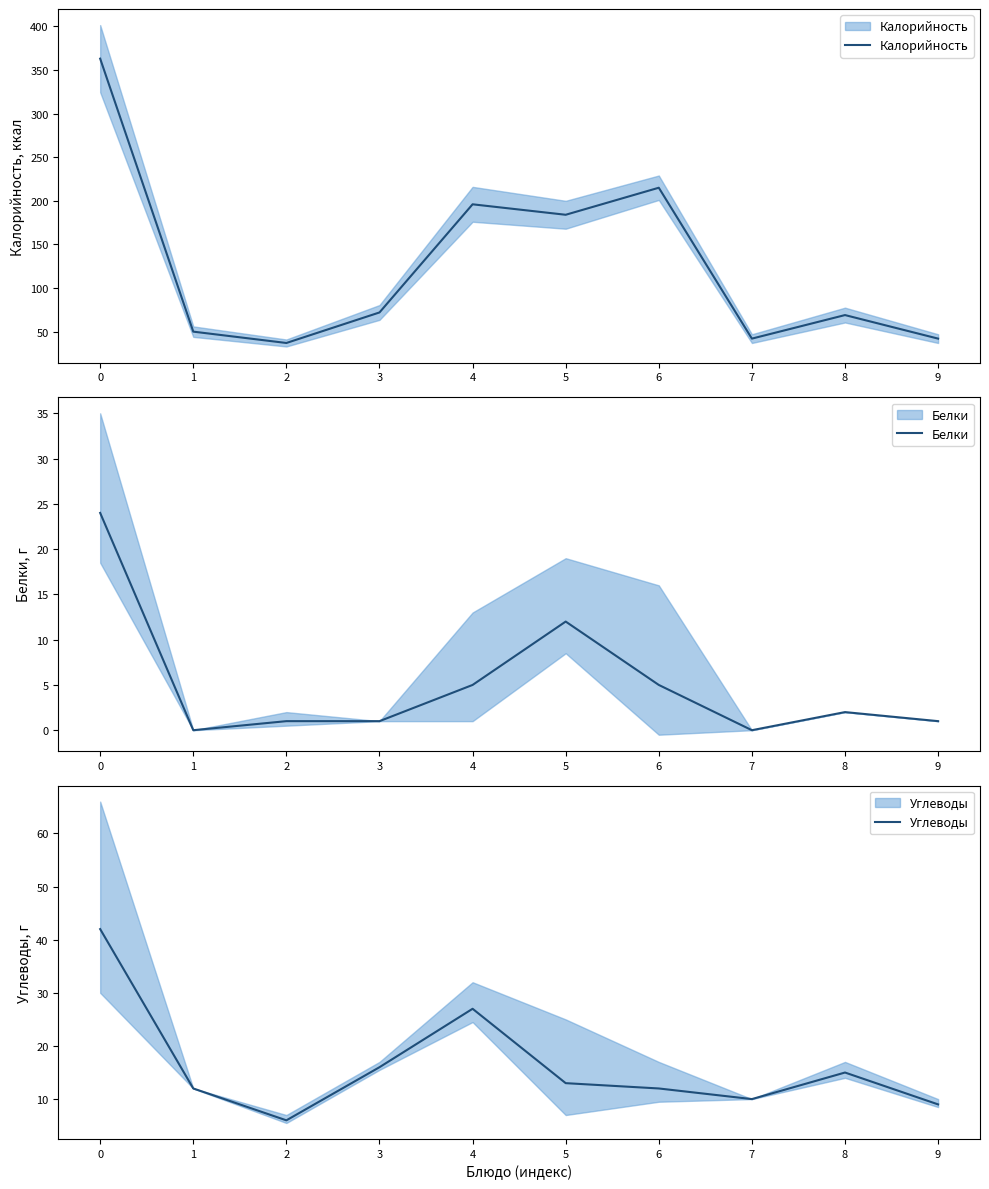

At how many categories does at least one series exceed 292?

1